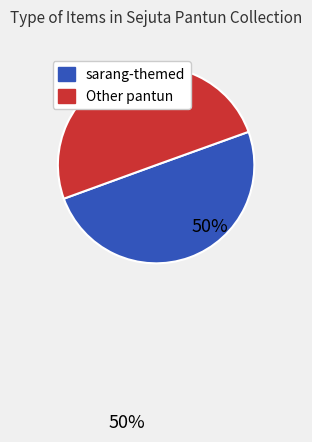

Count the number of slices in the pie.

2